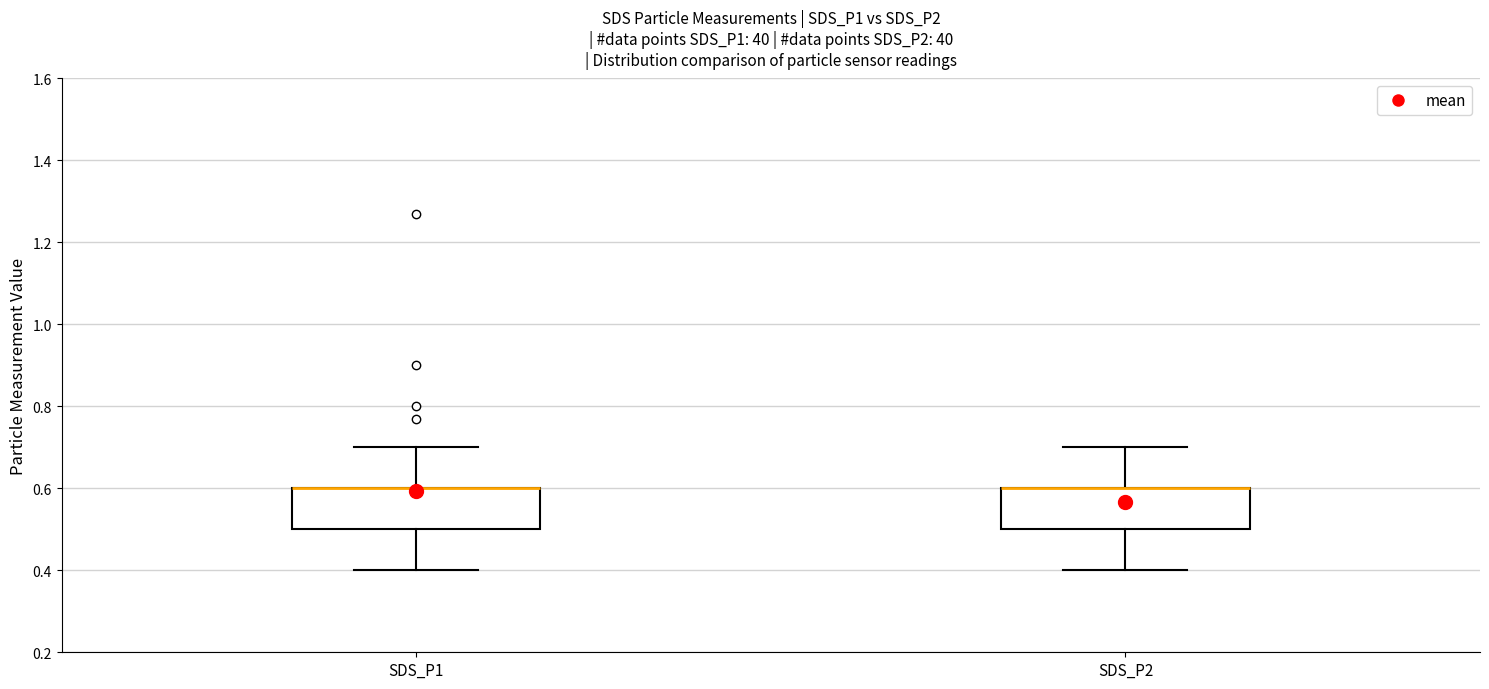

Reading left to right, transcribe this box plot: for each box, give where its median line is, the range the box spans, and where its two whiskers end, as read against the y-axis. The values are not printed on the chart, so give them approximately, as read against the axis.

SDS_P1: median 0.6 (drawn on the box's upper edge), box 0.5 to 0.6, whiskers 0.4 to 0.7
SDS_P2: median 0.6 (drawn on the box's upper edge), box 0.5 to 0.6, whiskers 0.4 to 0.7